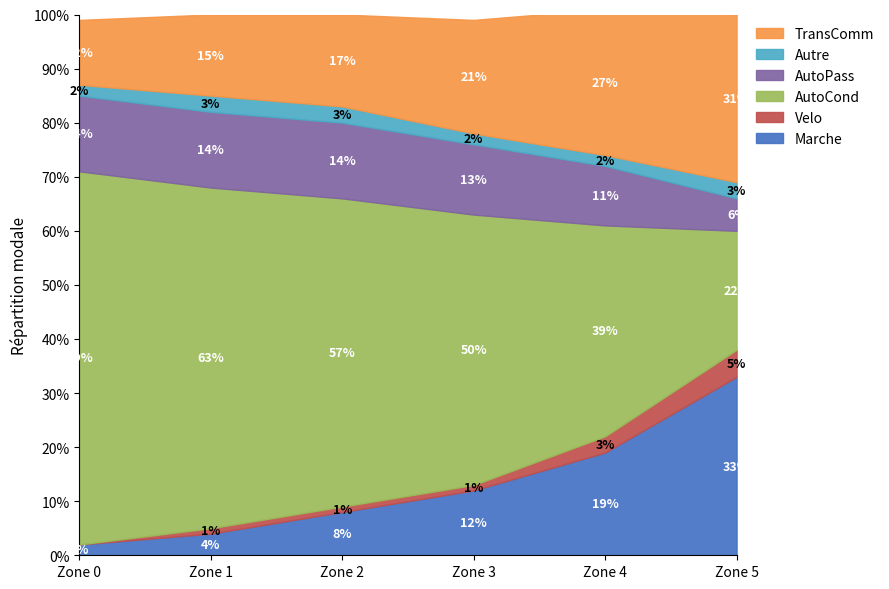

Is it true that AutoCond equals 25 at Zone 0?

False